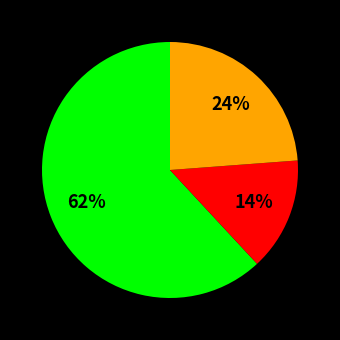

Does any single category account for the majority?

Yes